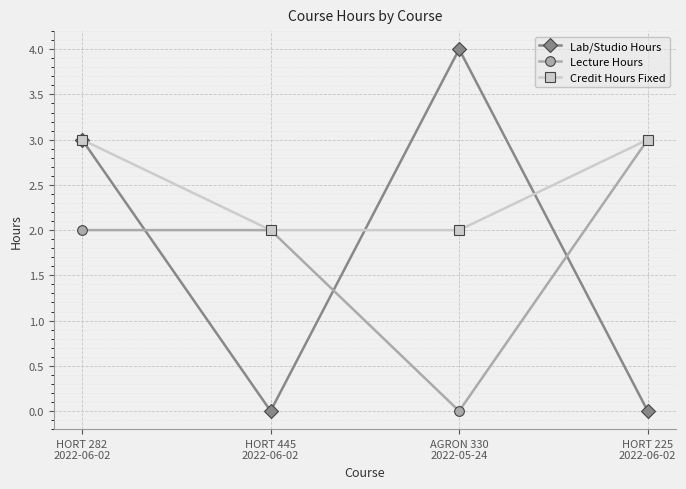

What is the label of the 2nd point from the right?

AGRON 330
2022-05-24